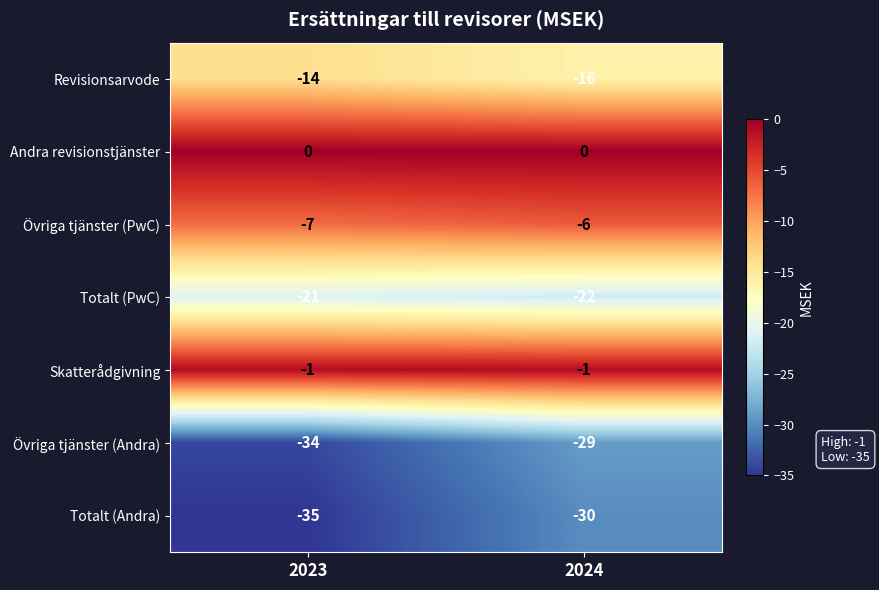

What is the difference between the highest and lowest values at 2023?

35